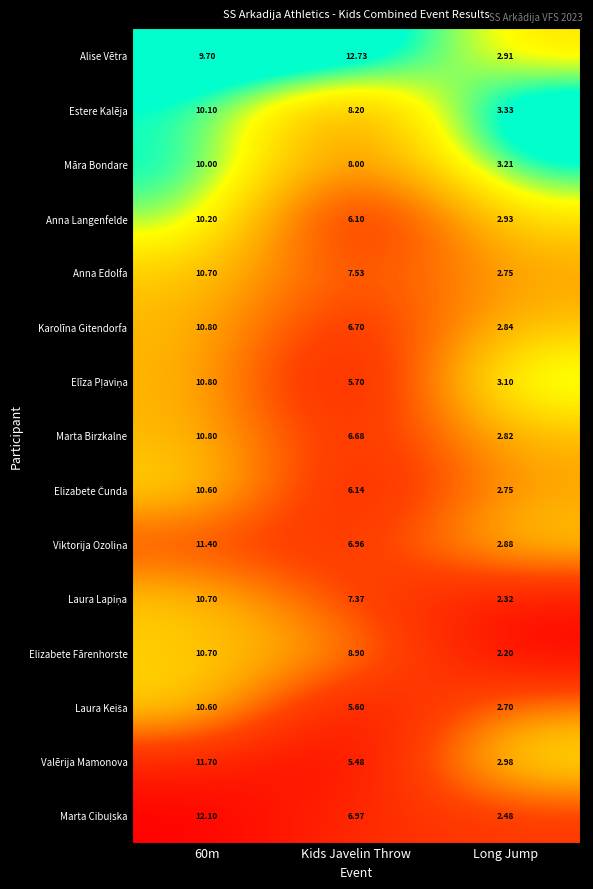

What is the difference between the highest and lowest values at Long Jump?

1.1